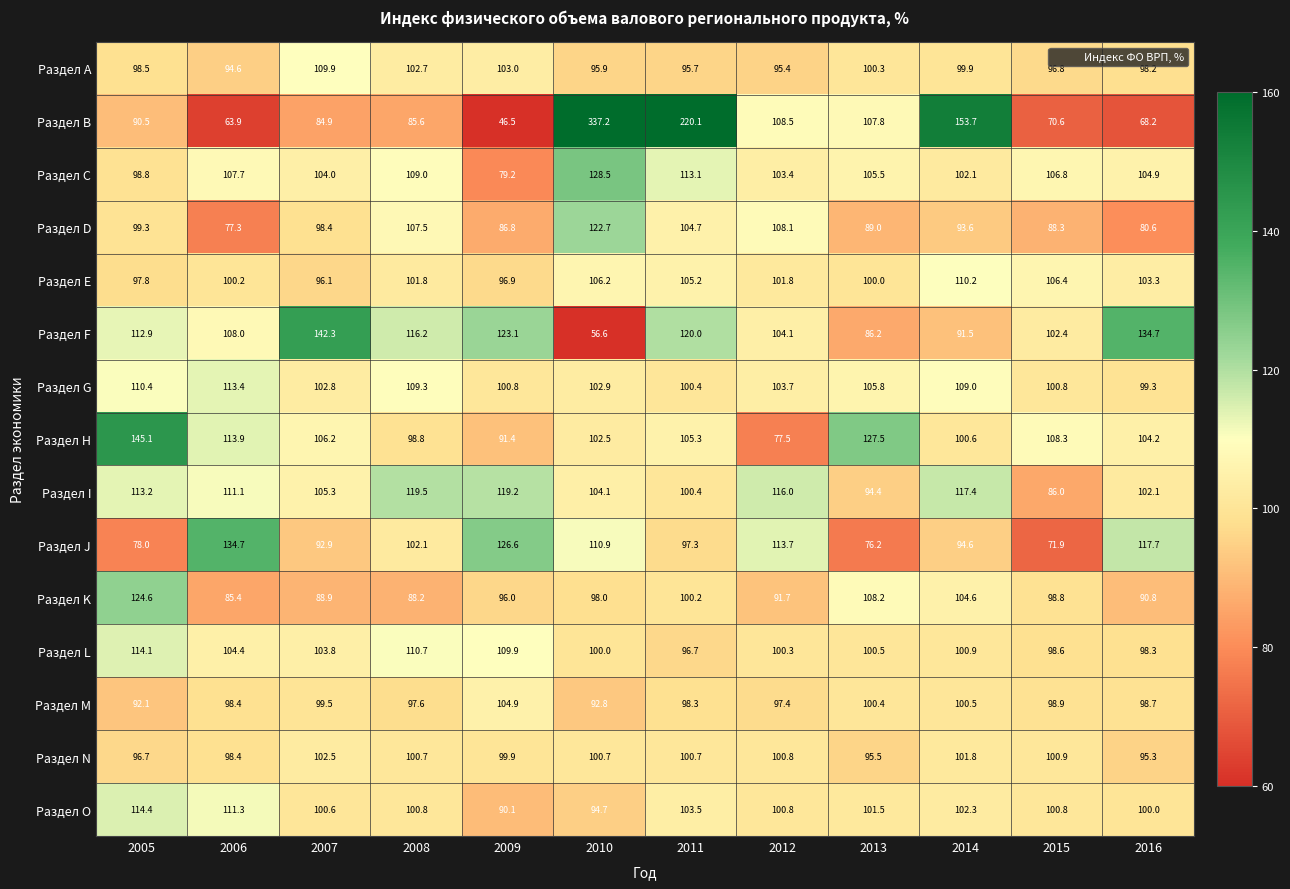

Which series has the largest total across all categories?

Раздел B